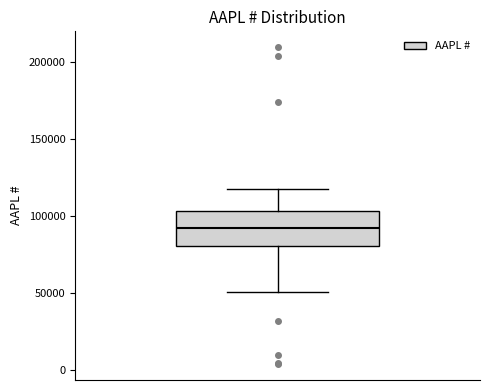

Transcribe this box plot: give where the median line is, the range the box spans, and where the two whiskers end, as read against the y-axis. The values are not printed on the chart, so give them approximately, as read against the axis.

median 90000, box 80000 to 105000, whiskers 50000 to 115000